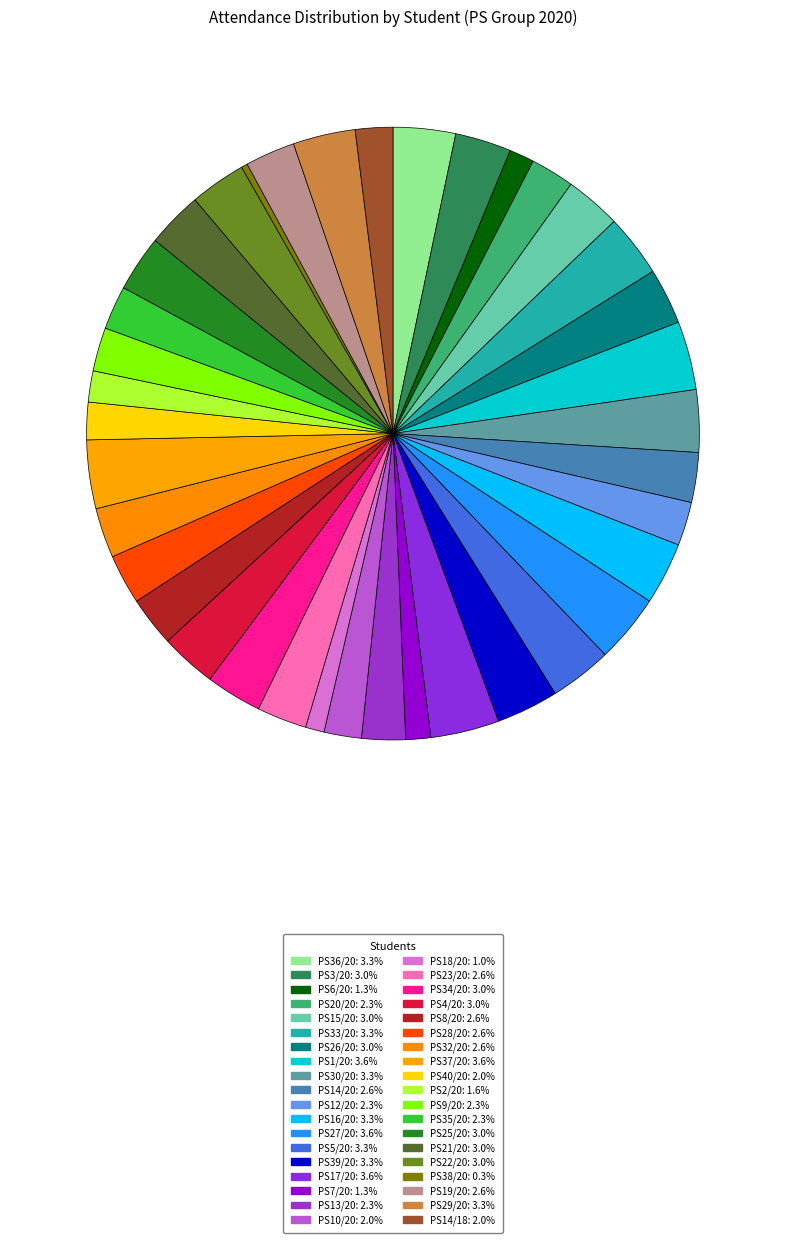

Which category has the biggest portion of the pie?

PS1/20